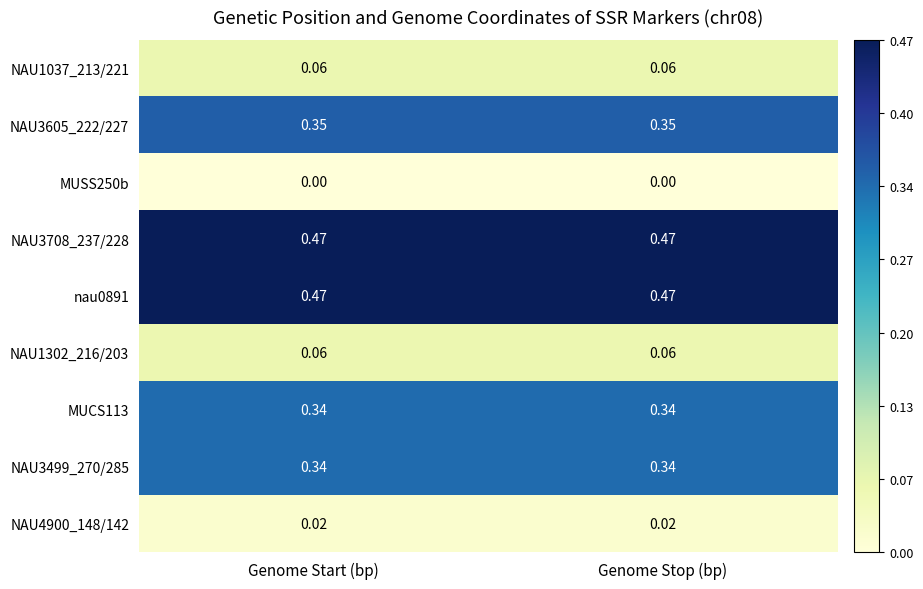

Is the value of NAU3499_270/285 at Genome Stop (bp) greater than the value of NAU3708_237/228 at Genome Start (bp)?

No